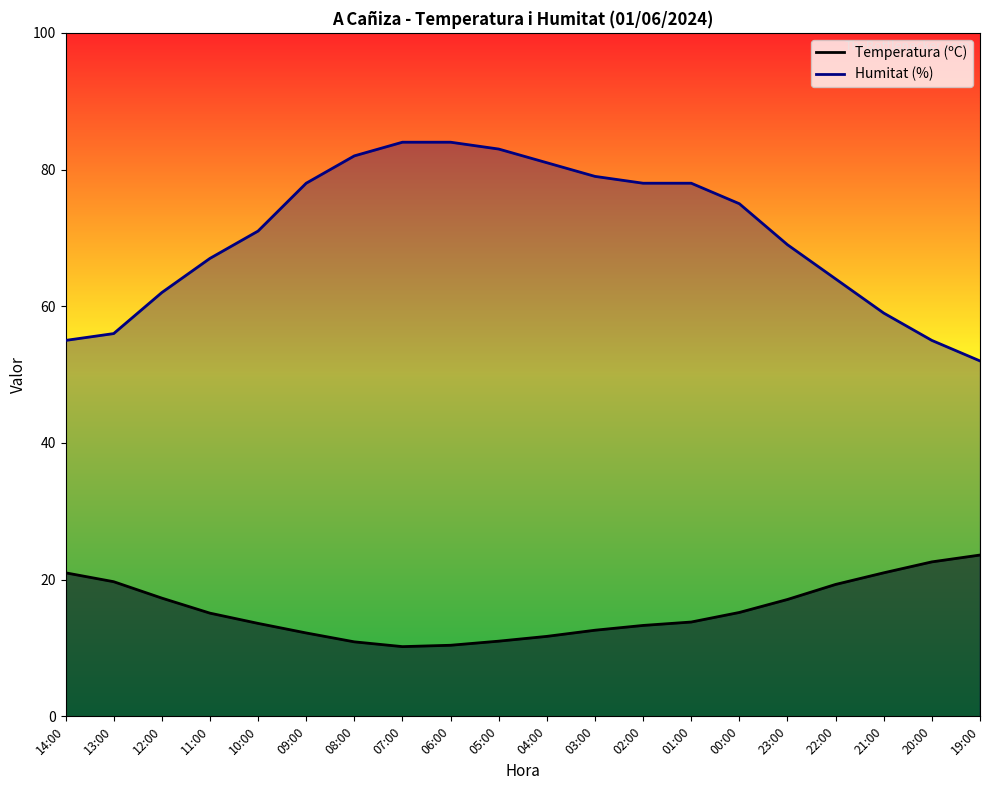

What are all the series names shown in the legend?

Temperatura (ºC), Humitat (%)